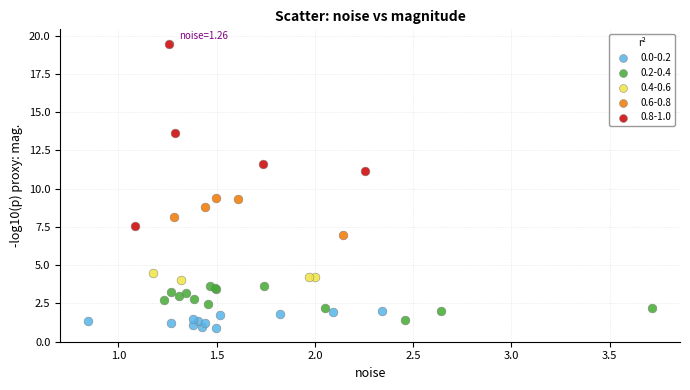

Which series reaches the maximum Y coordinate?

0.8-1.0